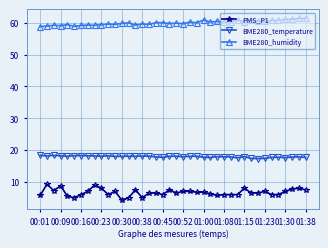

What is the difference between the maximum and second lowest values in the BME280_humidity series?

2.6